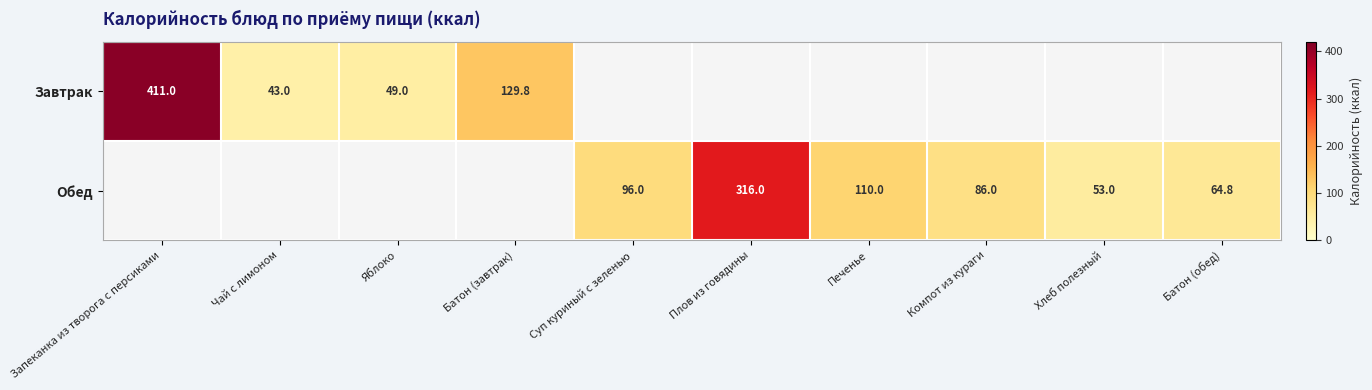

What is the sum of the Обед values at Плов из говядины and Батон (обед)?

380.8